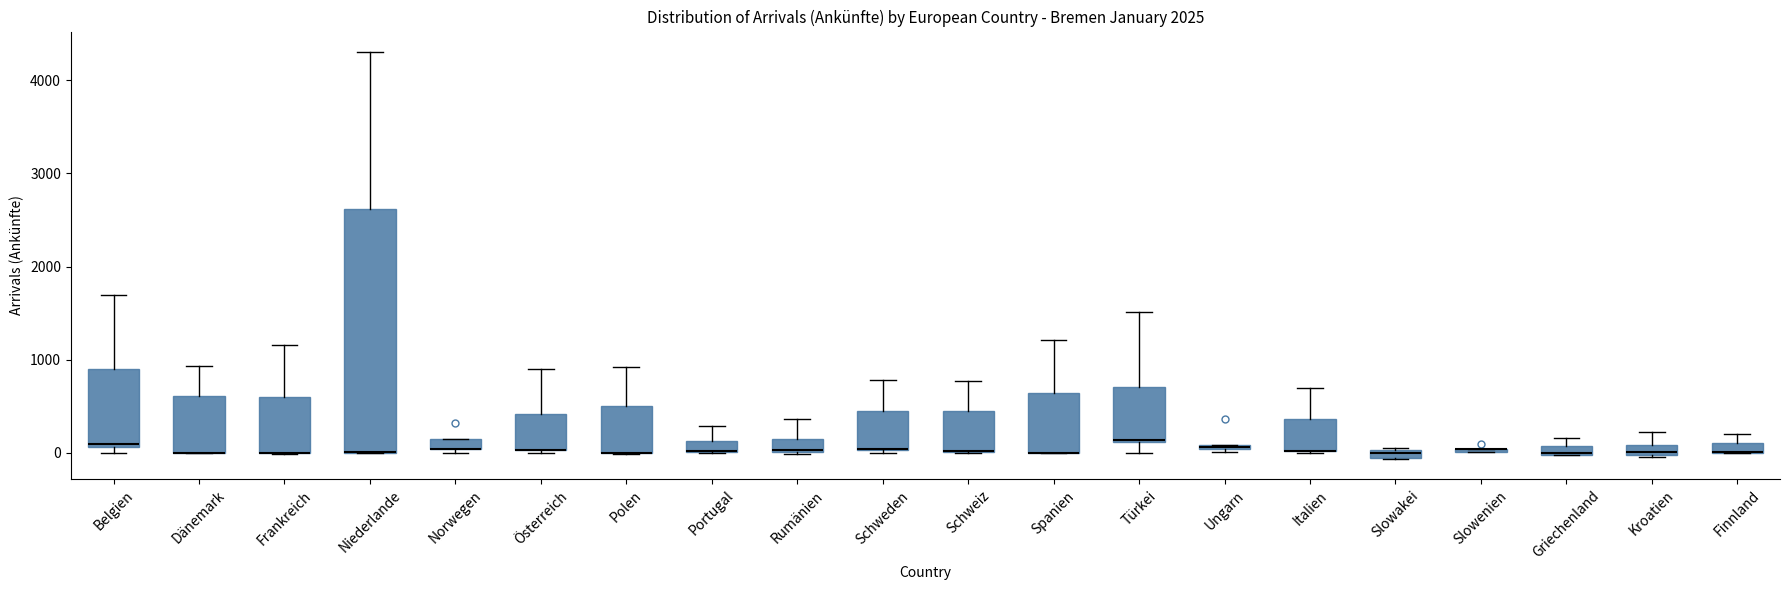

Where is the lower edge of the box for Rumänien on the y-axis? The values are not printed on the chart, so give them approximately, as read against the axis.

0